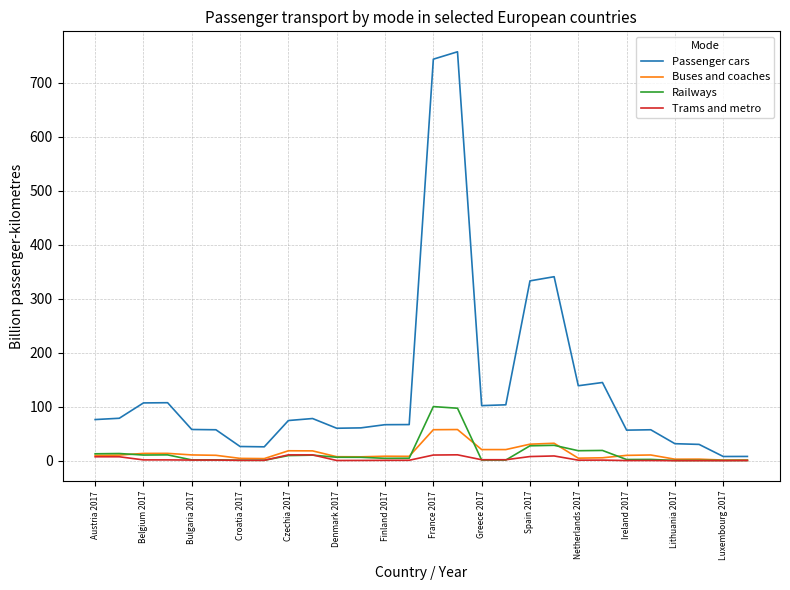

What is the sum of all Trams and metro values?

87.5